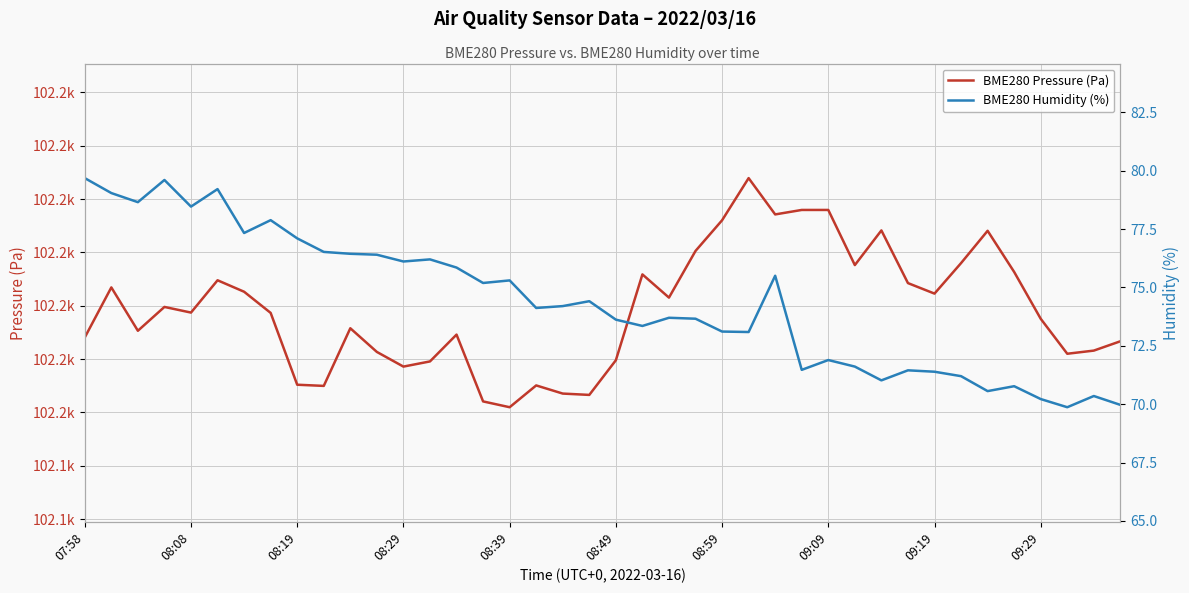

True or false: BME280 Pressure (Pa) has a value of 29445.5 at 22.

False